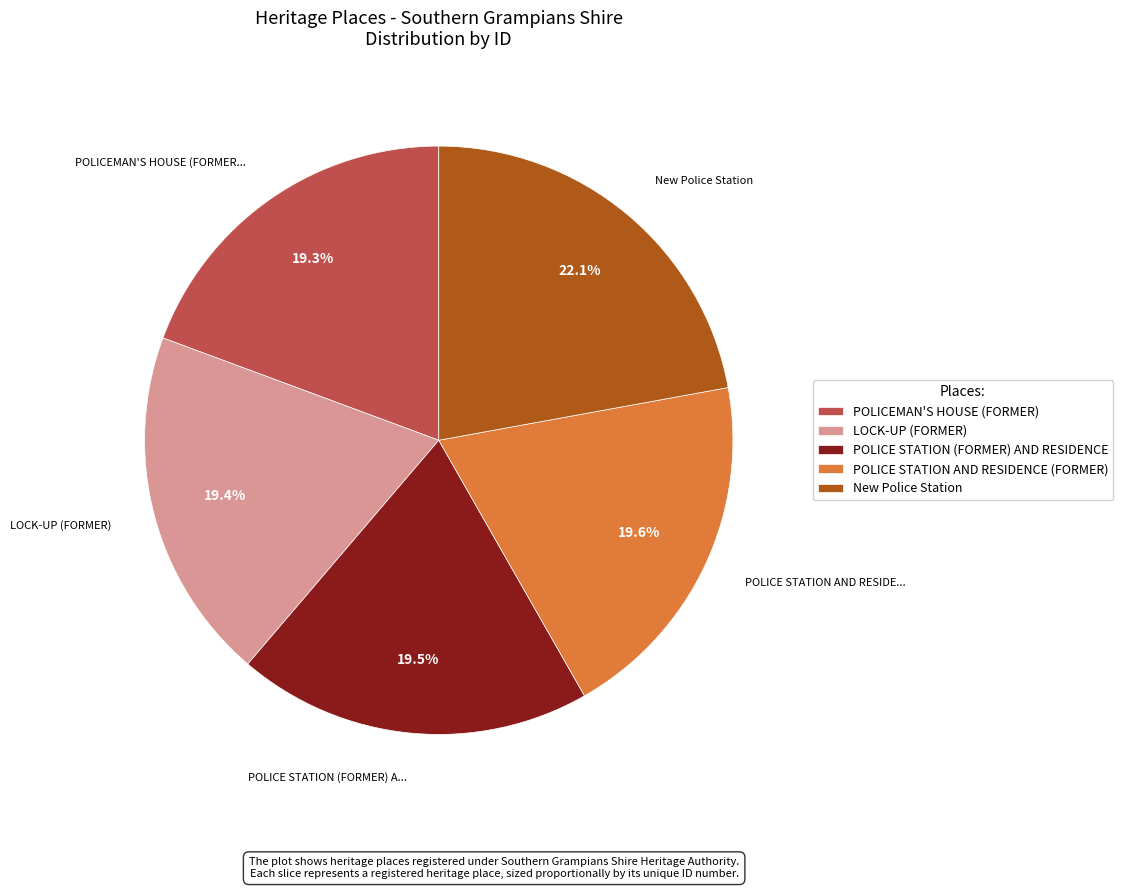

How much of the chart is everything except New Police Station?

77.9%